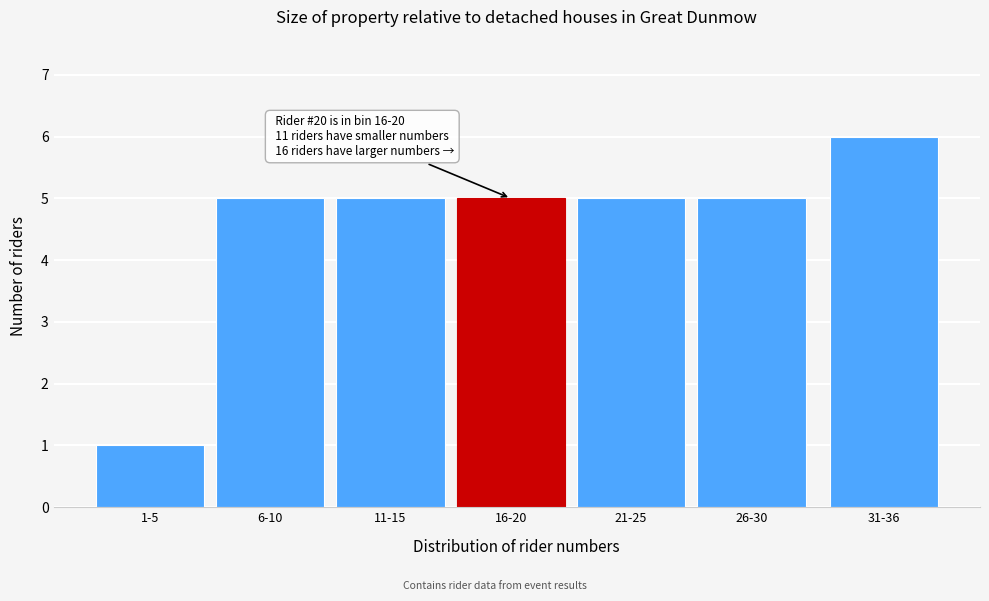

Reading left to right, what are all the values shown in this chart?

1	5	5	5	5	5	6